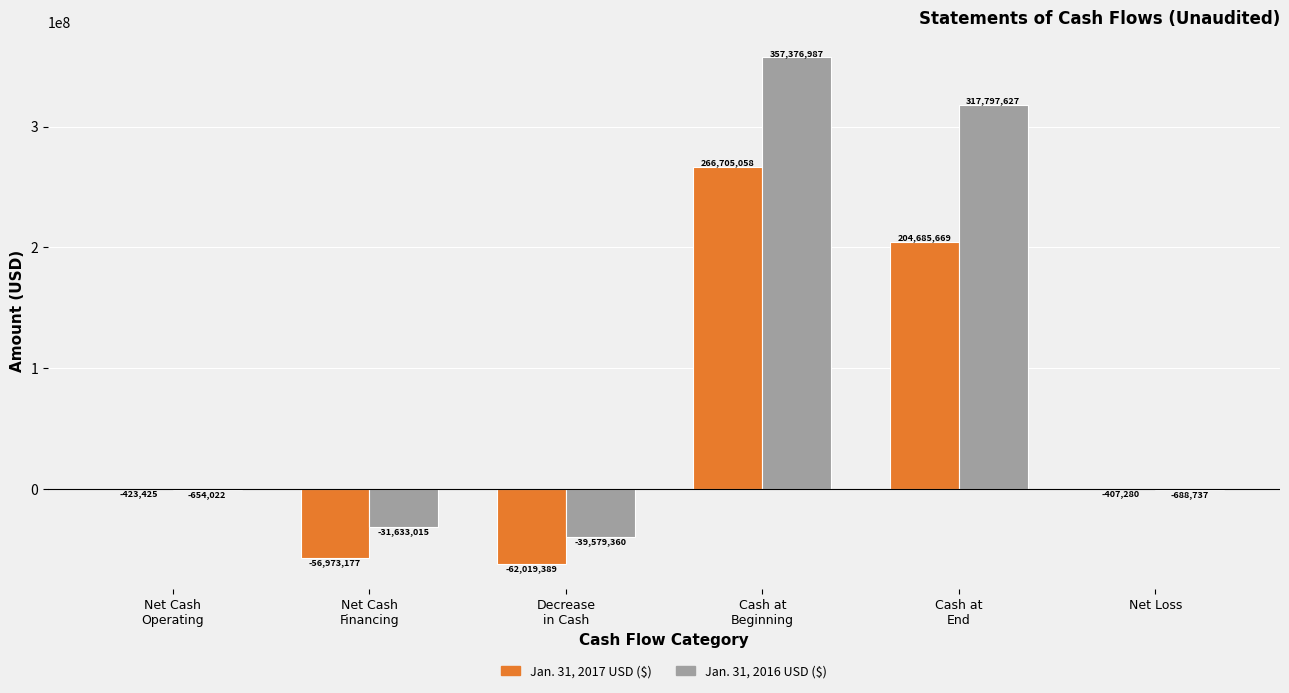

Read the Jan. 31, 2017 USD ($) value at Net Cash
Financing.

-56973177